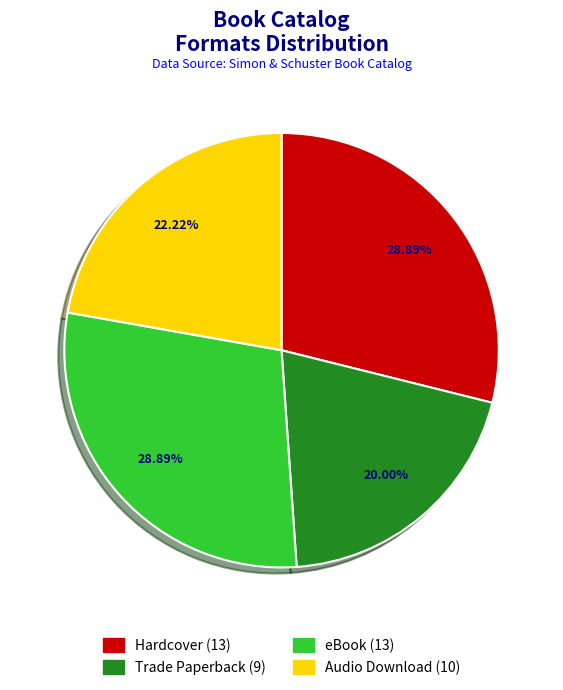

Does any single category account for the majority?

No